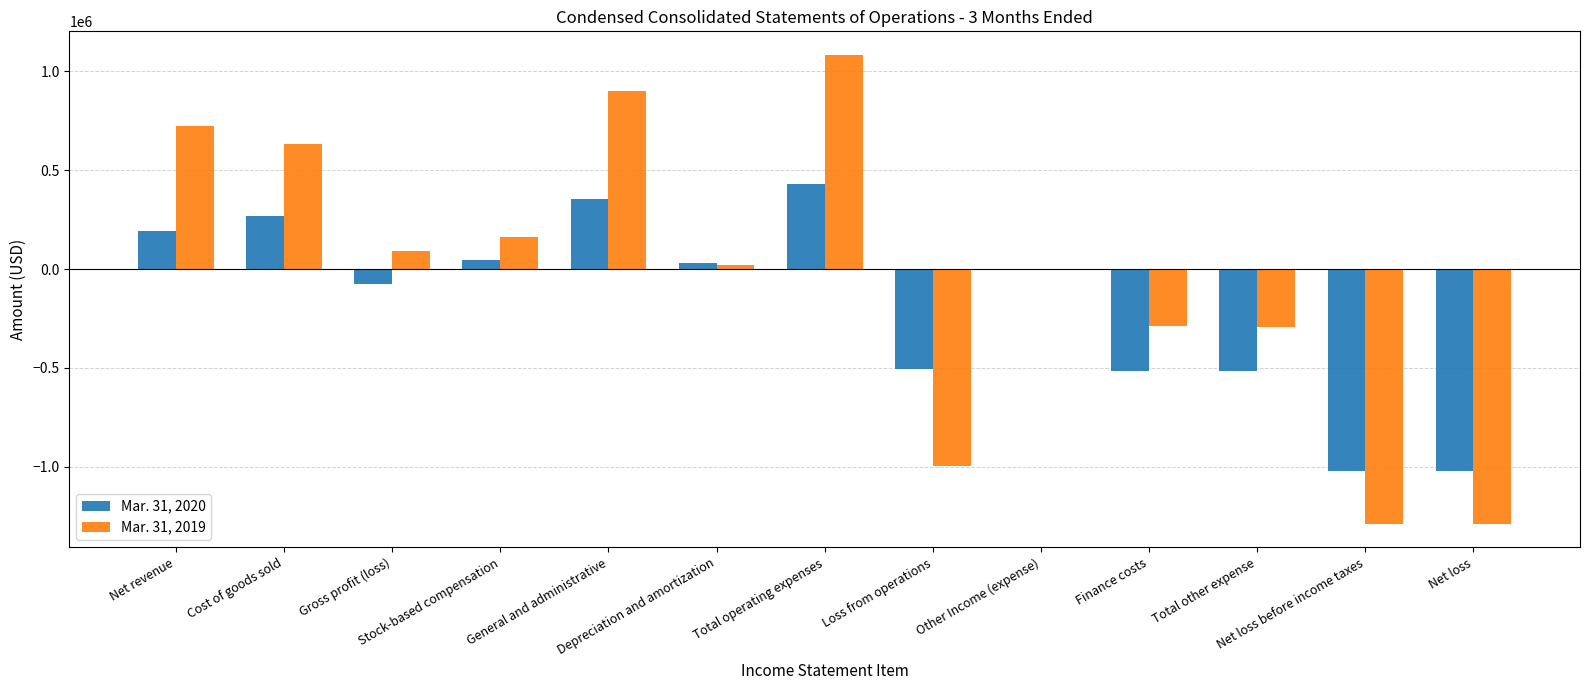

What is the total value across all series at Total other expense?

-807766